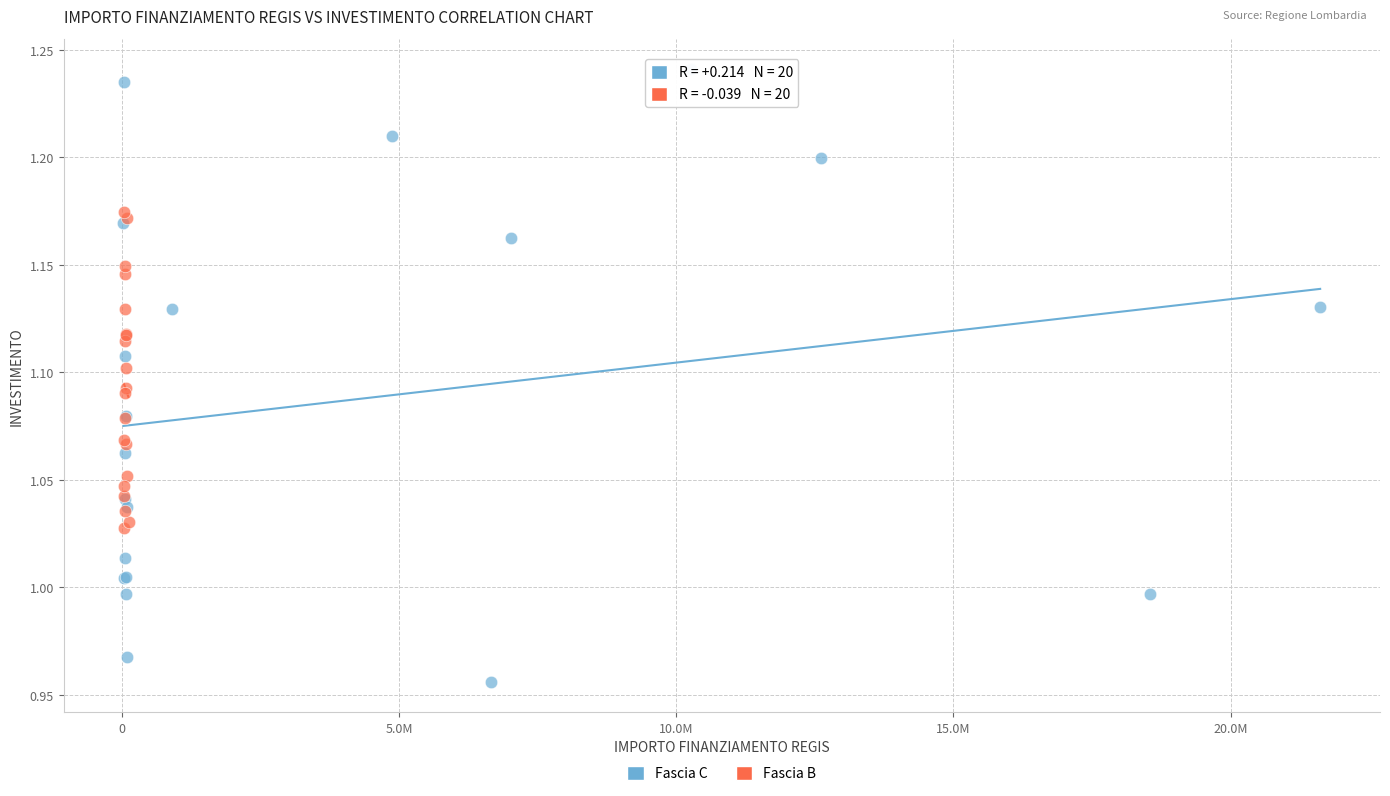

What are all the series names shown in the legend?

Fascia C, Fascia B